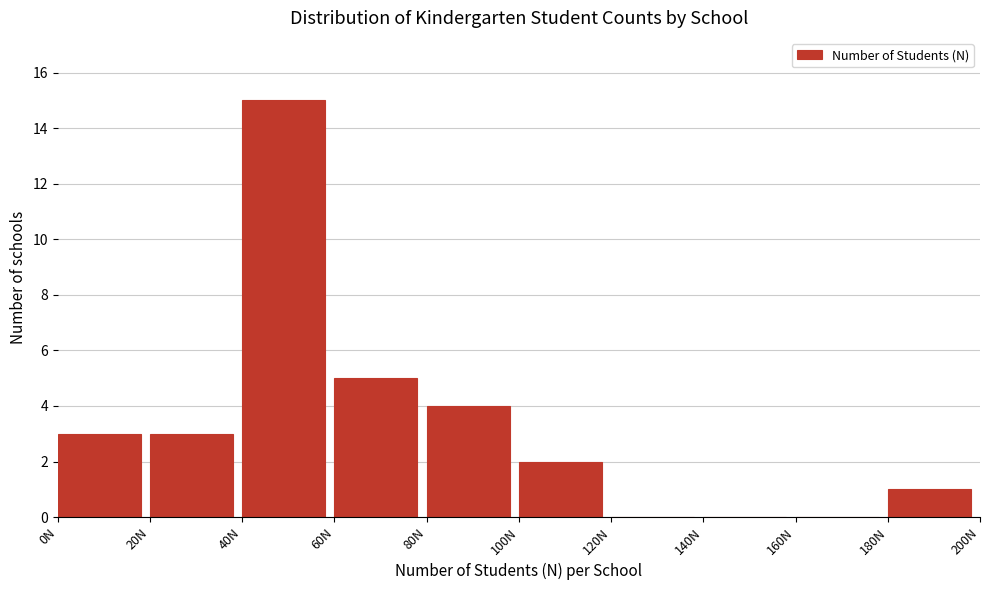

Over which range of the x-axis is the bar tallest?

40 to 60